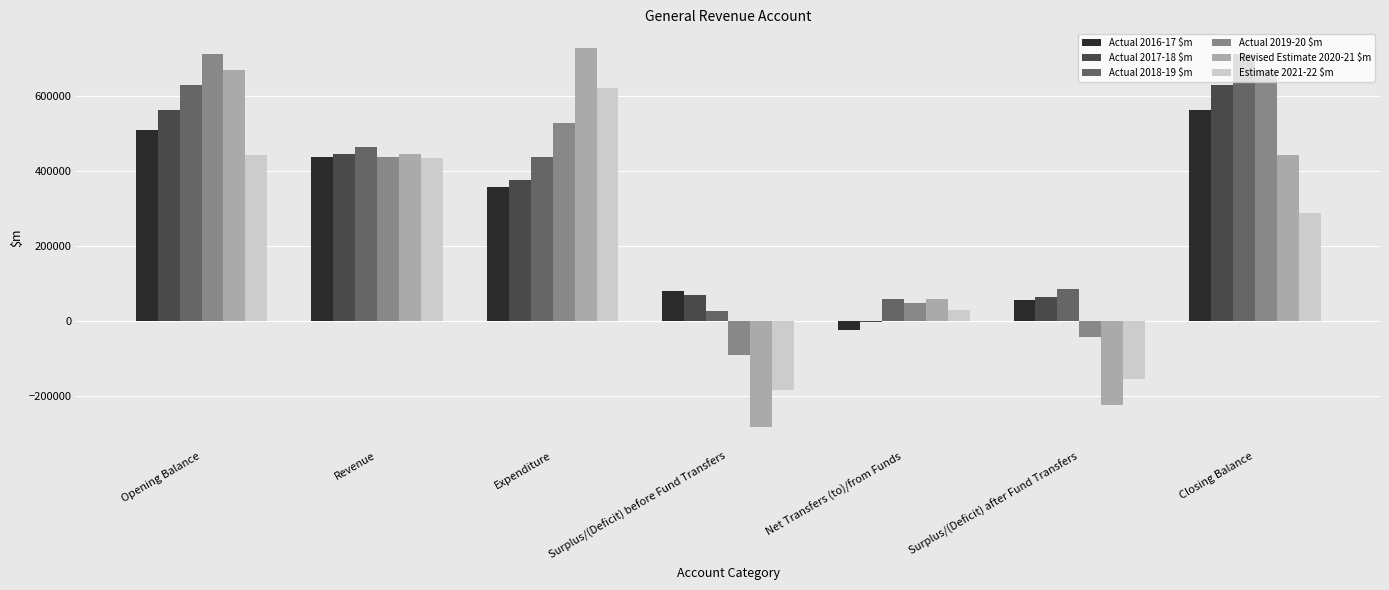

What is the difference between the second highest and minimum values in the Actual 2018-19 $m series?

601452